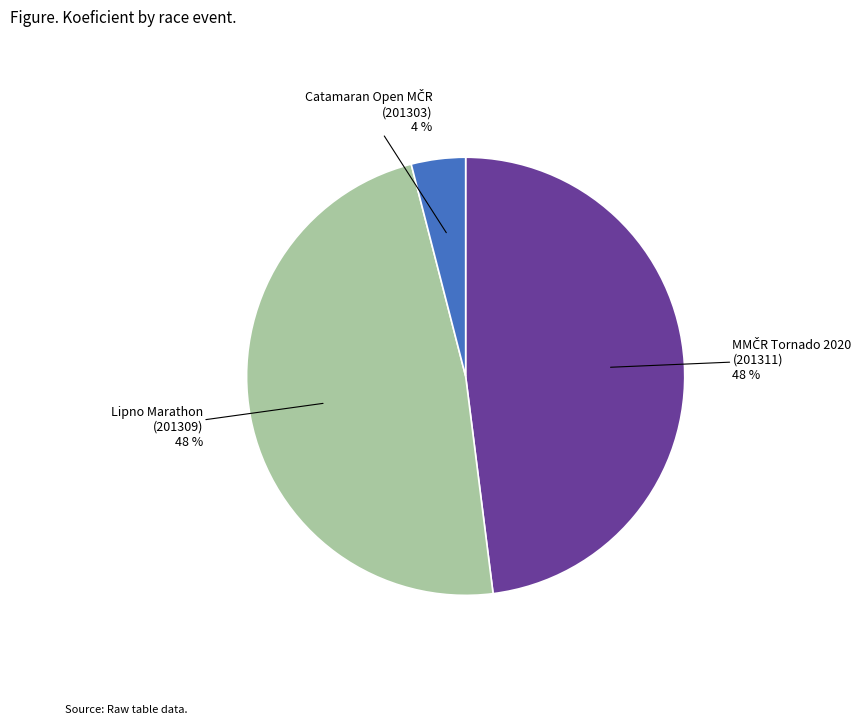

To the nearest percent, what is the average slice percentage?

33%